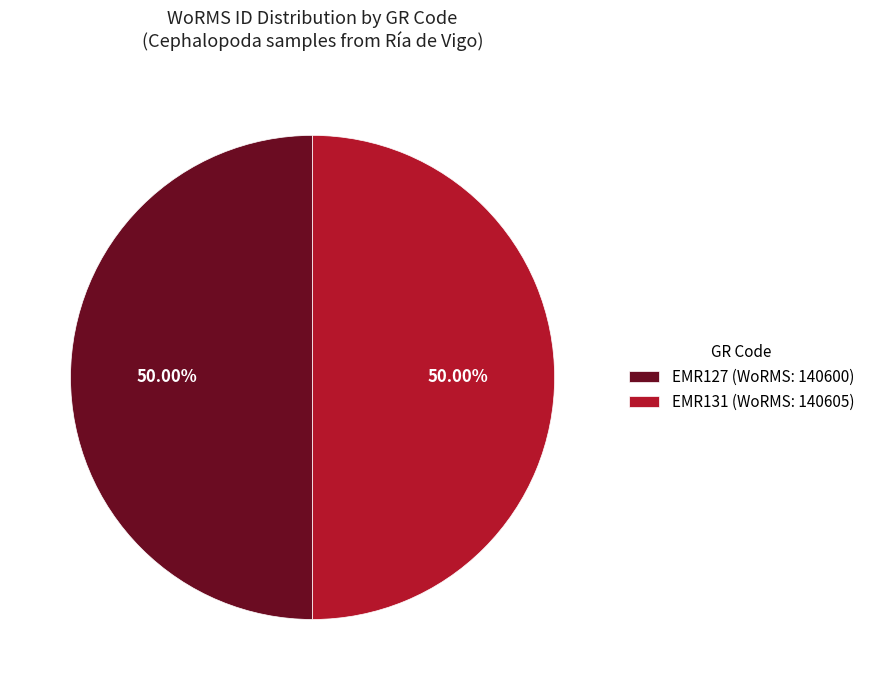

Combined, do EMR131 (WoRMS: 140605) and EMR127 (WoRMS: 140600) account for over 50%?

Yes